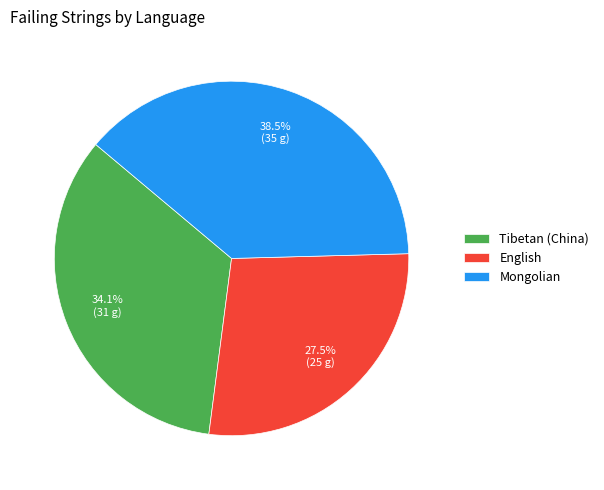

Count the number of slices in the pie.

3